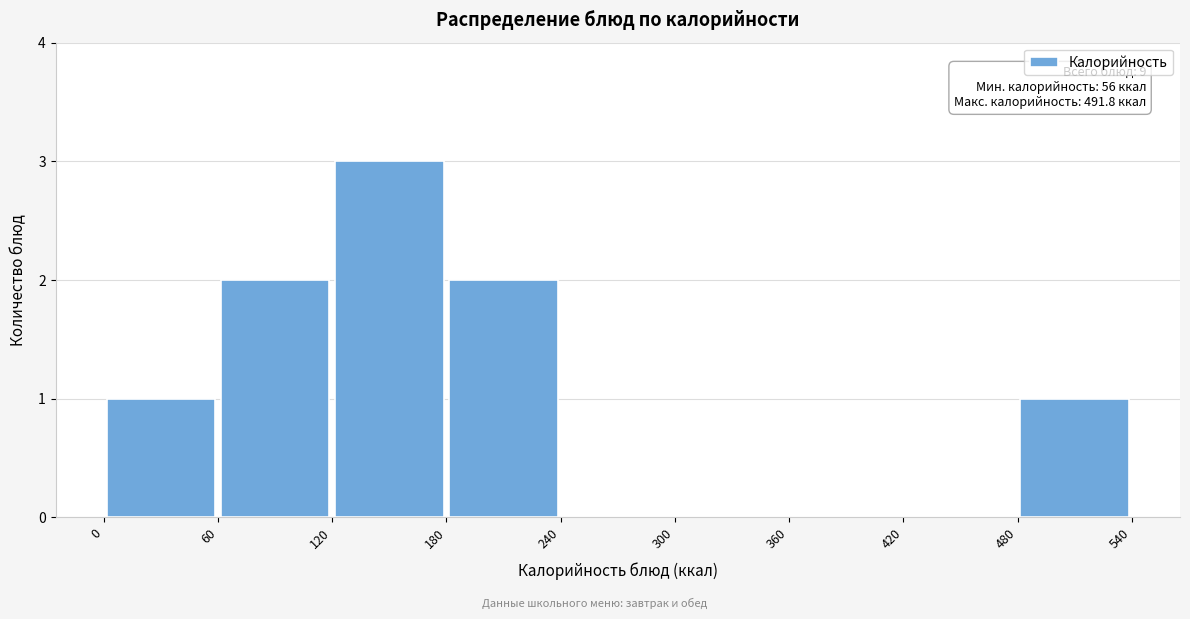

Which range on the x-axis has the tallest bar?

120 to 180